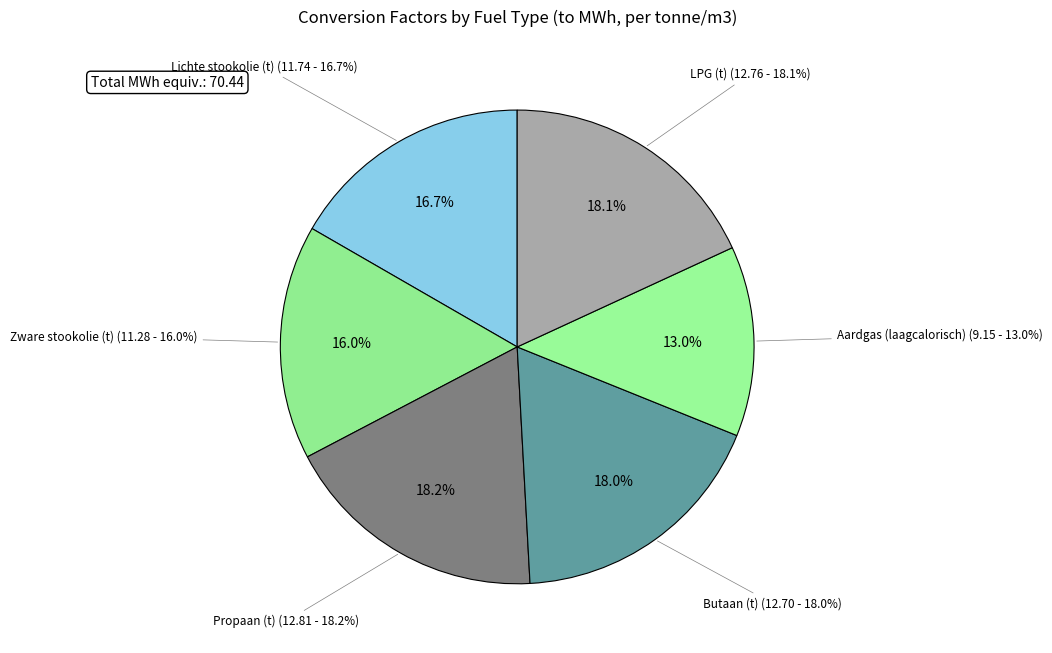

The Zware stookolie (t) slice represents 23% of the pie. True or false?

False